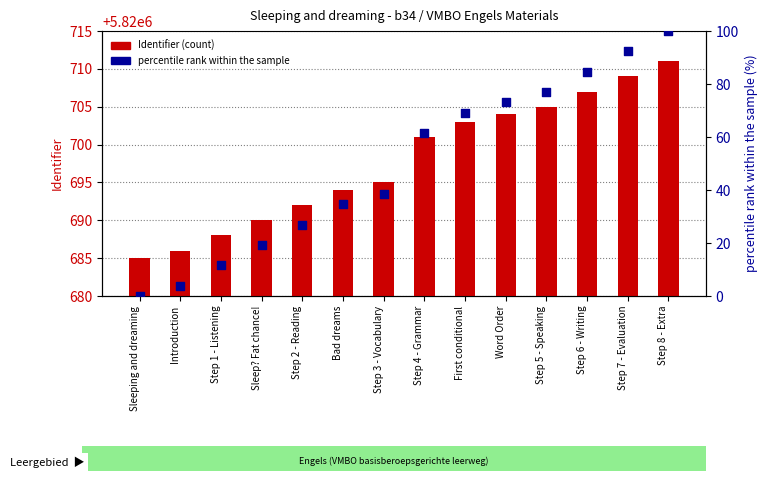

Is the value of Identifier (count) at Step 8 - Extra greater than the value of percentile rank within the sample at Step 8 - Extra?

Yes